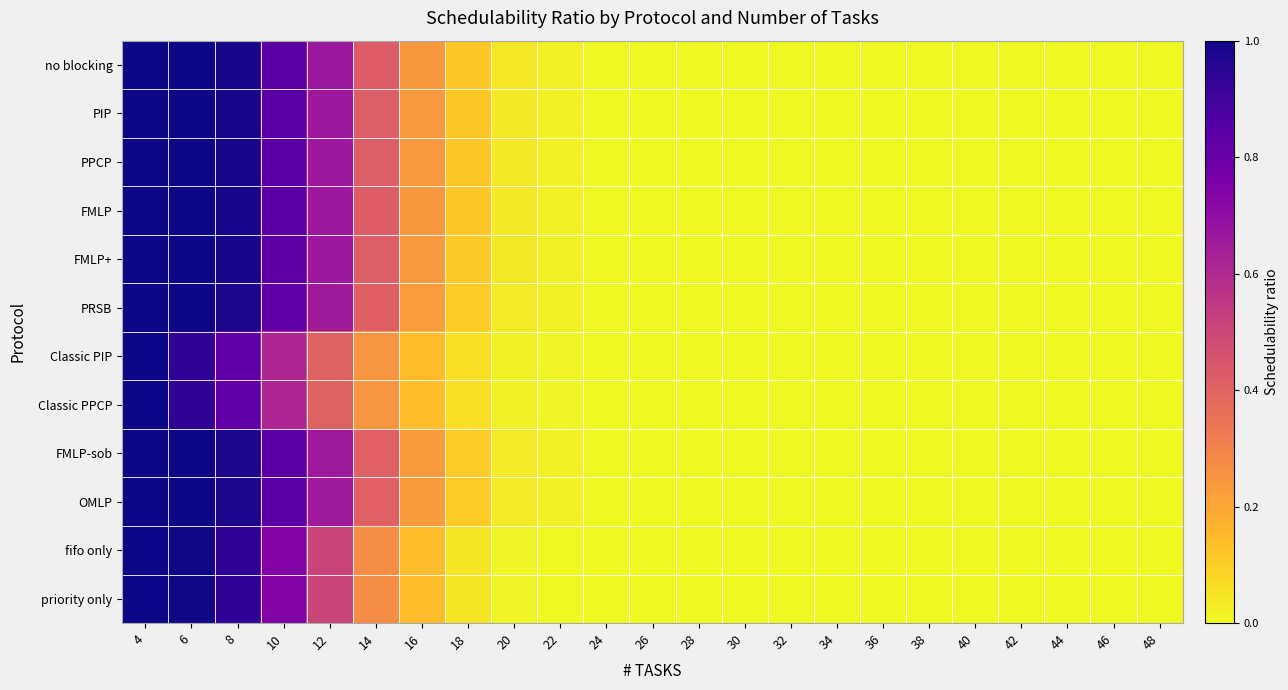

Reading right to left, what are all the values shown in this chart?

no blocking: 48=0.0	46=0.0	44=0.0	42=0.0	40=0.0	38=0.0	36=0.0	34=0.0	32=0.0	30=0.0	28=0.0	26=0.0	24=0.0	22=0.0	20=0.0	18=0.1	16=0.2	14=0.4	12=0.7	10=0.8	8=1.0	6=1.0	4=1.0
PIP: 48=0.0	46=0.0	44=0.0	42=0.0	40=0.0	38=0.0	36=0.0	34=0.0	32=0.0	30=0.0	28=0.0	26=0.0	24=0.0	22=0.0	20=0.0	18=0.1	16=0.2	14=0.4	12=0.7	10=0.8	8=1.0	6=1.0	4=1.0
PPCP: 48=0.0	46=0.0	44=0.0	42=0.0	40=0.0	38=0.0	36=0.0	34=0.0	32=0.0	30=0.0	28=0.0	26=0.0	24=0.0	22=0.0	20=0.0	18=0.1	16=0.2	14=0.4	12=0.7	10=0.8	8=1.0	6=1.0	4=1.0
FMLP: 48=0.0	46=0.0	44=0.0	42=0.0	40=0.0	38=0.0	36=0.0	34=0.0	32=0.0	30=0.0	28=0.0	26=0.0	24=0.0	22=0.0	20=0.0	18=0.1	16=0.2	14=0.4	12=0.7	10=0.8	8=1.0	6=1.0	4=1.0
FMLP+: 48=0.0	46=0.0	44=0.0	42=0.0	40=0.0	38=0.0	36=0.0	34=0.0	32=0.0	30=0.0	28=0.0	26=0.0	24=0.0	22=0.0	20=0.0	18=0.1	16=0.2	14=0.4	12=0.7	10=0.8	8=1.0	6=1.0	4=1.0
PRSB: 48=0.0	46=0.0	44=0.0	42=0.0	40=0.0	38=0.0	36=0.0	34=0.0	32=0.0	30=0.0	28=0.0	26=0.0	24=0.0	22=0.0	20=0.0	18=0.1	16=0.2	14=0.4	12=0.7	10=0.8	8=1.0	6=1.0	4=1.0
Classic PIP: 48=0.0	46=0.0	44=0.0	42=0.0	40=0.0	38=0.0	36=0.0	34=0.0	32=0.0	30=0.0	28=0.0	26=0.0	24=0.0	22=0.0	20=0.0	18=0.1	16=0.1	14=0.2	12=0.4	10=0.6	8=0.8	6=0.9	4=1.0
Classic PPCP: 48=0.0	46=0.0	44=0.0	42=0.0	40=0.0	38=0.0	36=0.0	34=0.0	32=0.0	30=0.0	28=0.0	26=0.0	24=0.0	22=0.0	20=0.0	18=0.1	16=0.1	14=0.2	12=0.4	10=0.6	8=0.8	6=0.9	4=1.0
FMLP-sob: 48=0.0	46=0.0	44=0.0	42=0.0	40=0.0	38=0.0	36=0.0	34=0.0	32=0.0	30=0.0	28=0.0	26=0.0	24=0.0	22=0.0	20=0.0	18=0.1	16=0.2	14=0.4	12=0.7	10=0.8	8=1.0	6=1.0	4=1.0
OMLP: 48=0.0	46=0.0	44=0.0	42=0.0	40=0.0	38=0.0	36=0.0	34=0.0	32=0.0	30=0.0	28=0.0	26=0.0	24=0.0	22=0.0	20=0.0	18=0.1	16=0.2	14=0.4	12=0.7	10=0.8	8=1.0	6=1.0	4=1.0
fifo only: 48=0.0	46=0.0	44=0.0	42=0.0	40=0.0	38=0.0	36=0.0	34=0.0	32=0.0	30=0.0	28=0.0	26=0.0	24=0.0	22=0.0	20=0.0	18=0.0	16=0.1	14=0.3	12=0.5	10=0.7	8=0.9	6=1.0	4=1.0
priority only: 48=0.0	46=0.0	44=0.0	42=0.0	40=0.0	38=0.0	36=0.0	34=0.0	32=0.0	30=0.0	28=0.0	26=0.0	24=0.0	22=0.0	20=0.0	18=0.0	16=0.1	14=0.3	12=0.5	10=0.7	8=0.9	6=1.0	4=1.0